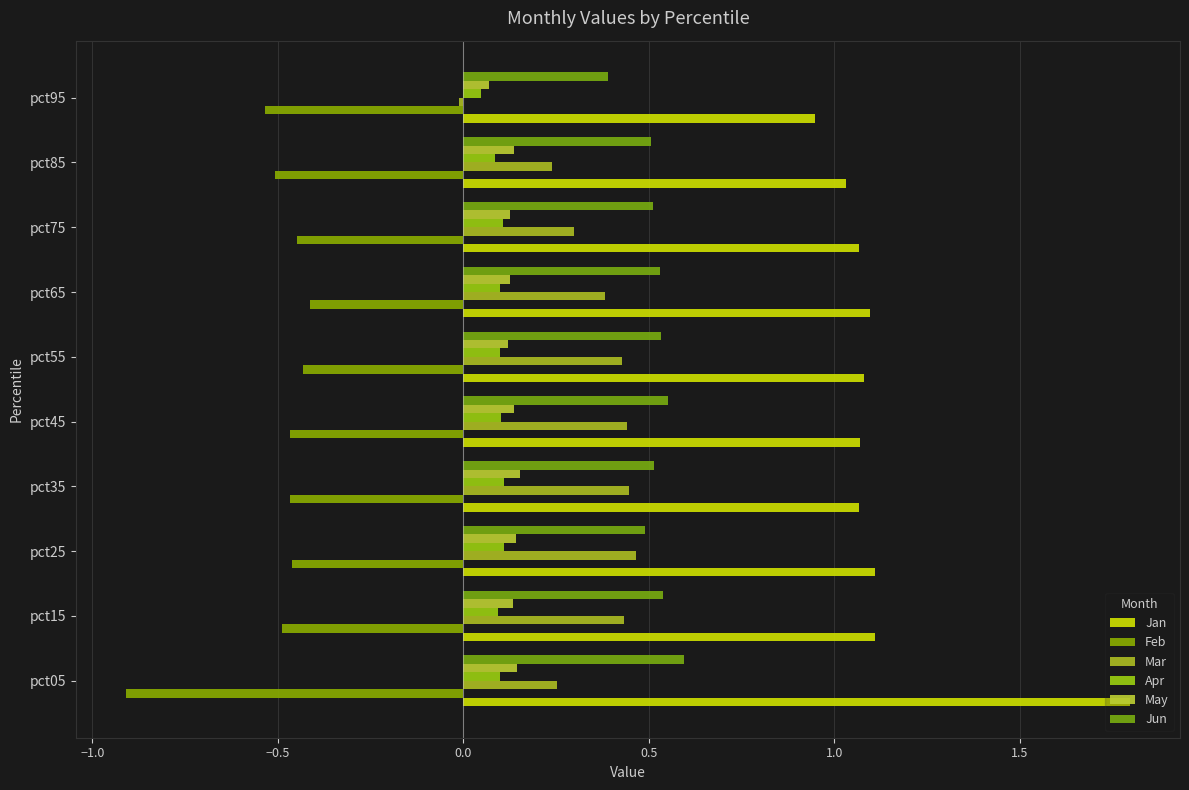

What are all the series names shown in the legend?

Jan, Feb, Mar, Apr, May, Jun